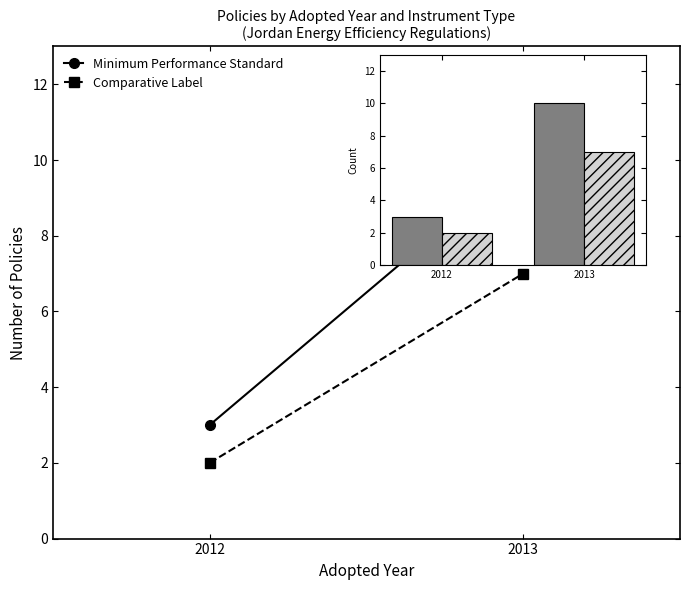

At which category is the sum across all series the highest?

2013